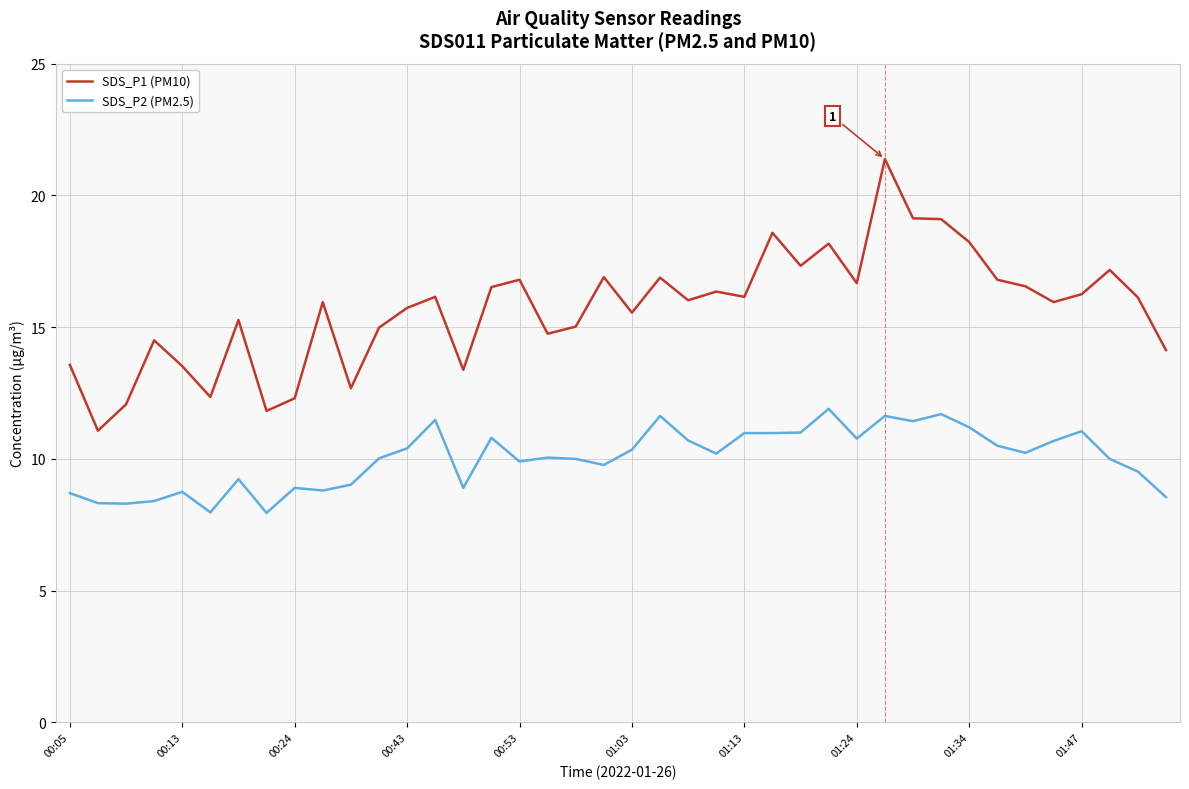

True or false: SDS_P2 (PM2.5) and SDS_P1 (PM10) intersect in this chart.

False